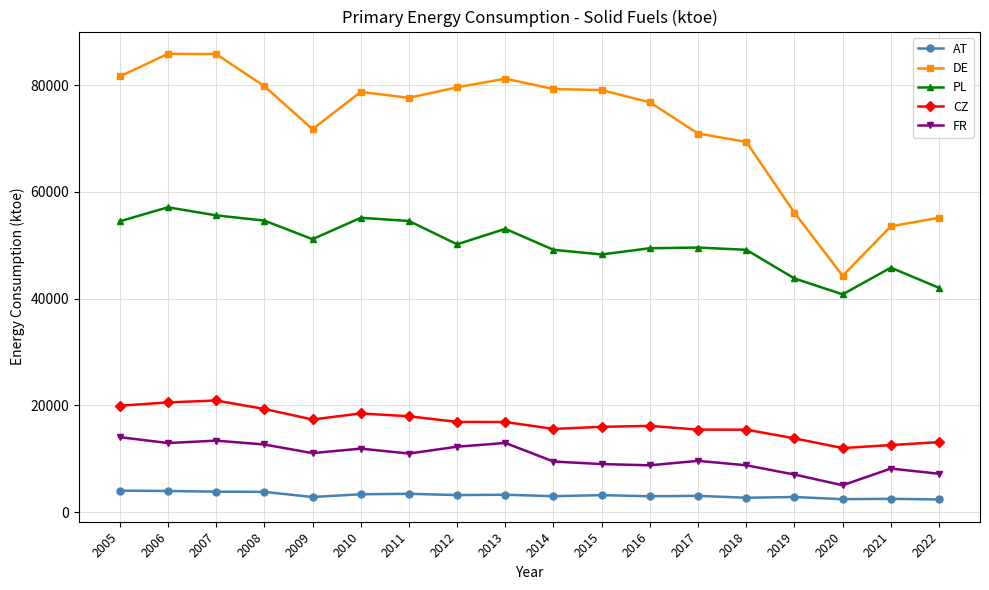

How many data points in CZ are above 16896?

9